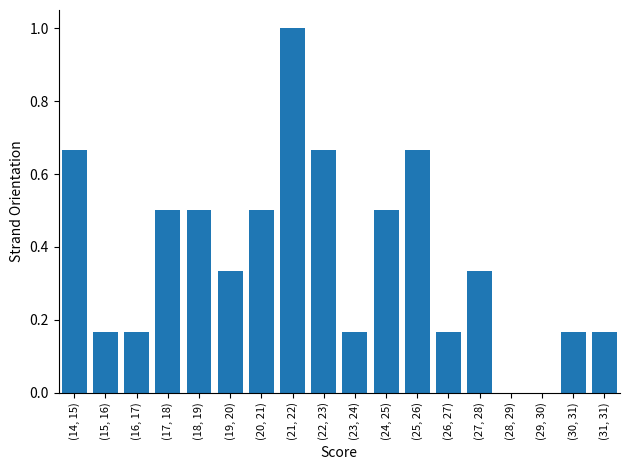

What is the sum of the values at (25, 26) and (26, 27)?

0.8